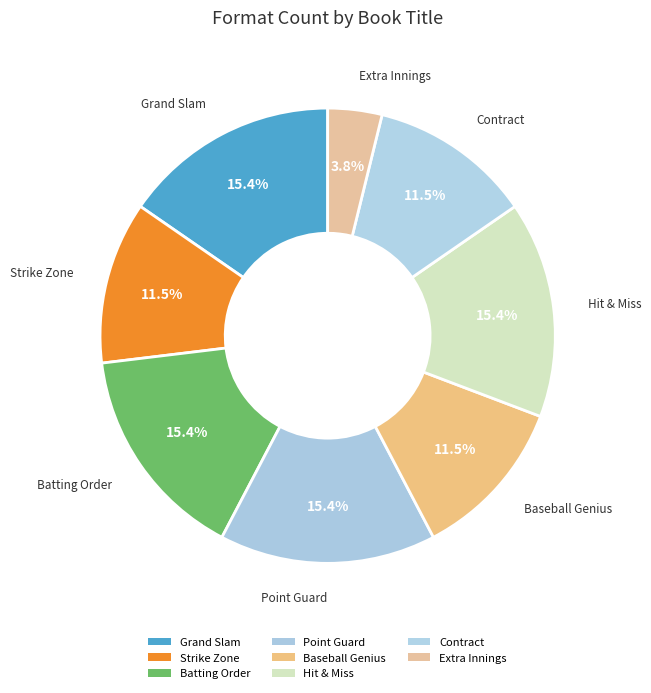

Rank the categories by value from highest to lowest.

Grand Slam, Batting Order, Point Guard, Hit & Miss, Strike Zone, Baseball Genius, Contract, Extra Innings